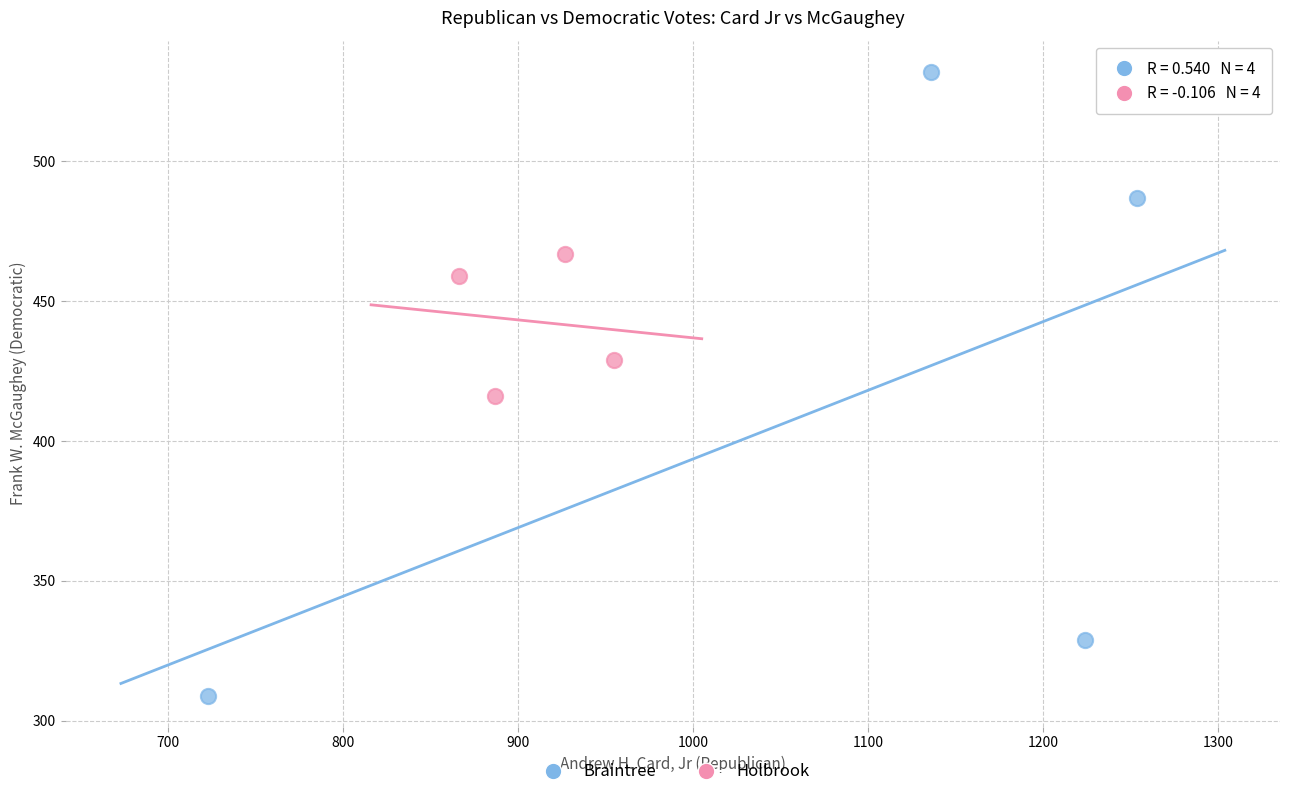

Which series reaches the maximum Y coordinate?

Braintree